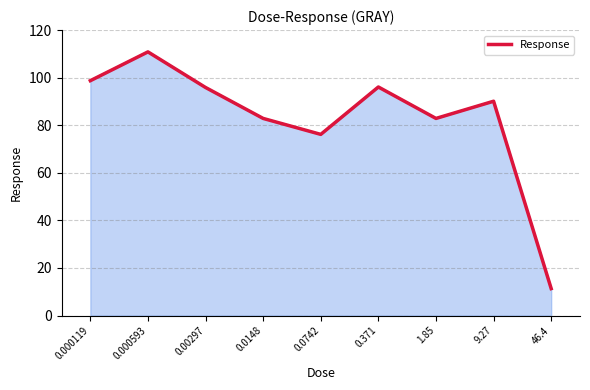

What position from the left is 0.371?

6